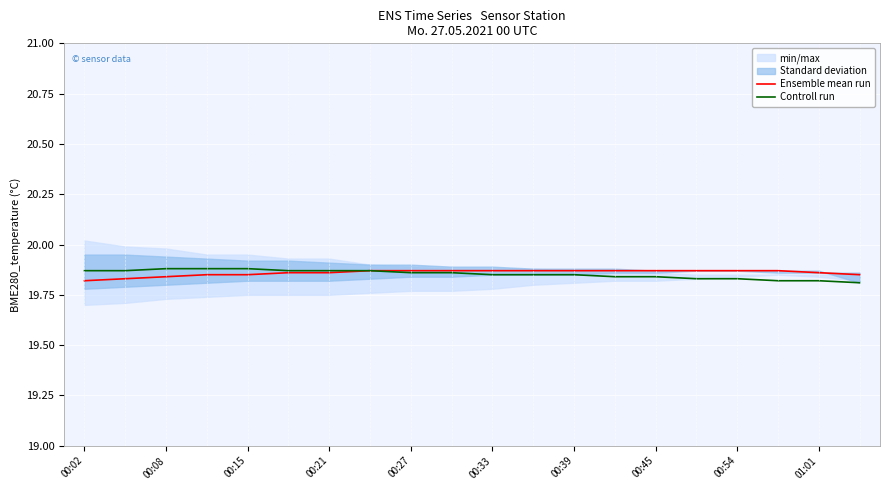

True or false: Ensemble mean run has a value of 35.7 at 00:33.

False